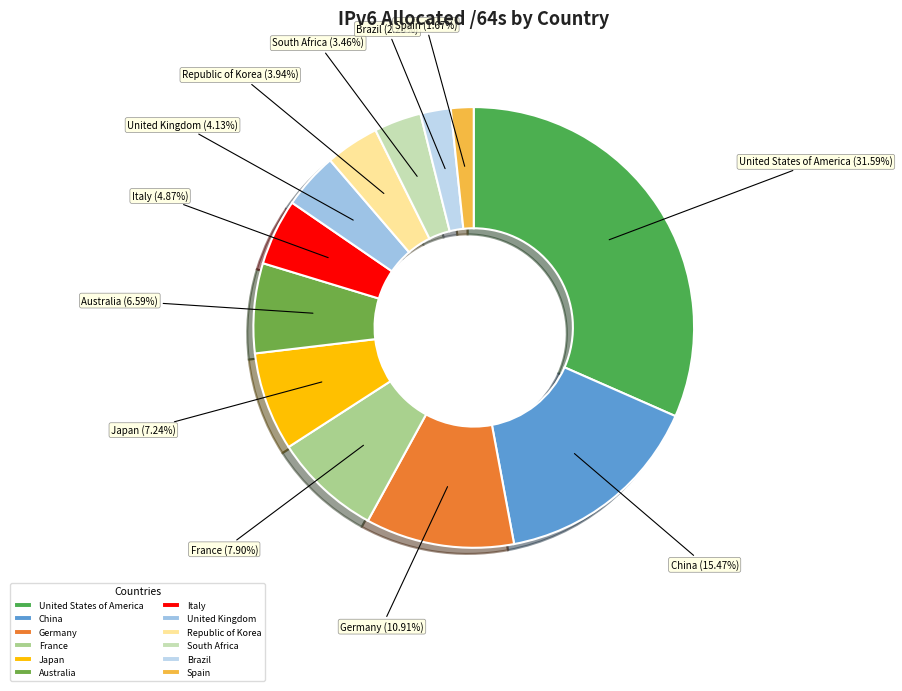

To the nearest percent, what portion does Australia represent?

7%